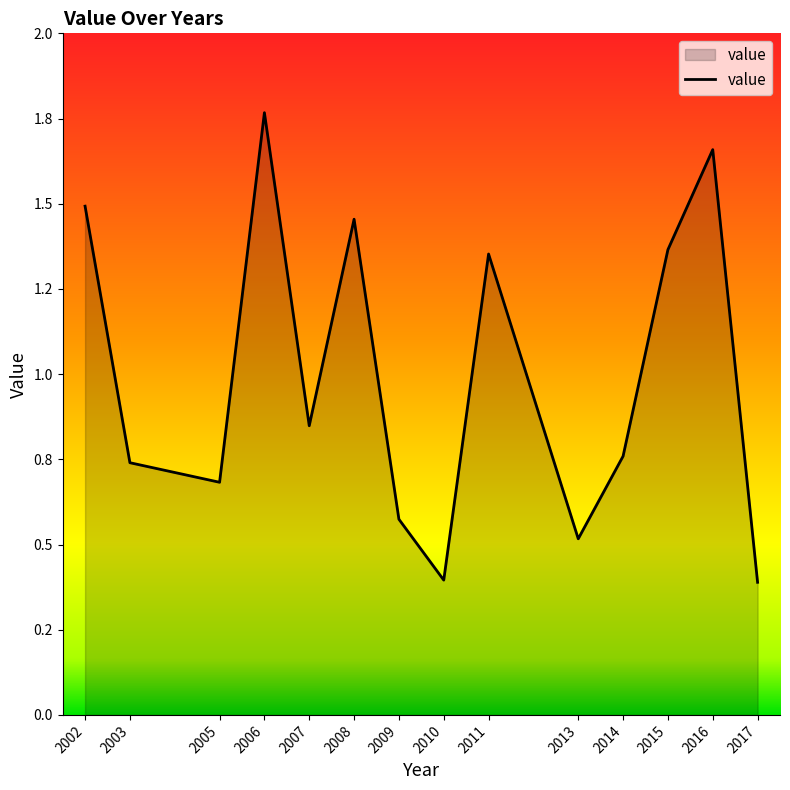

Reading right to left, extract all data points from this chart.

2017=0.4	2016=1.7	2015=1.4	2014=0.8	2013=0.5	2011=1.4	2010=0.4	2009=0.6	2008=1.5	2007=0.8	2006=1.8	2005=0.7	2003=0.7	2002=1.5